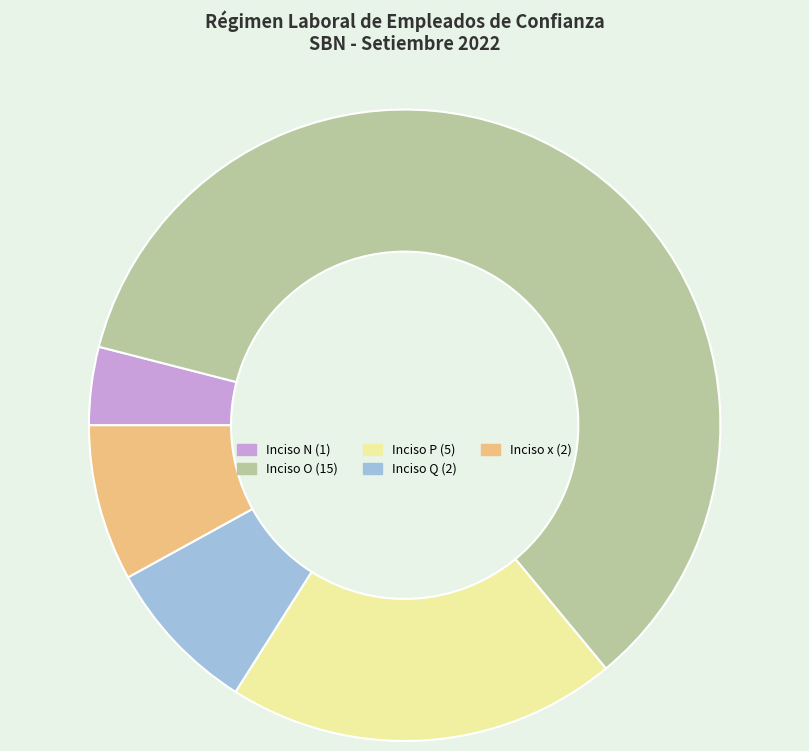

Is there any slice that represents more than half of the pie?

Yes